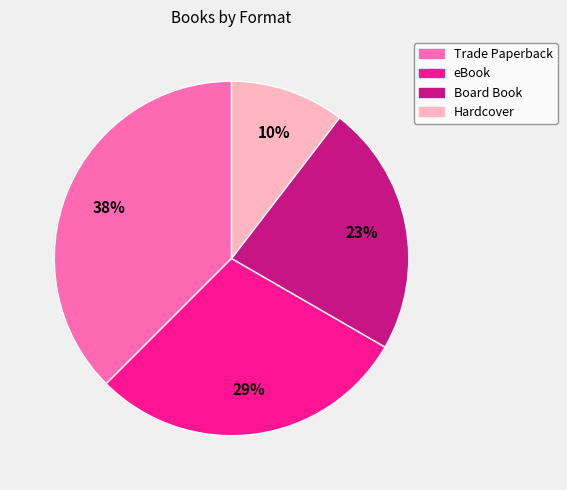

What is the smallest slice in the pie chart?

Hardcover